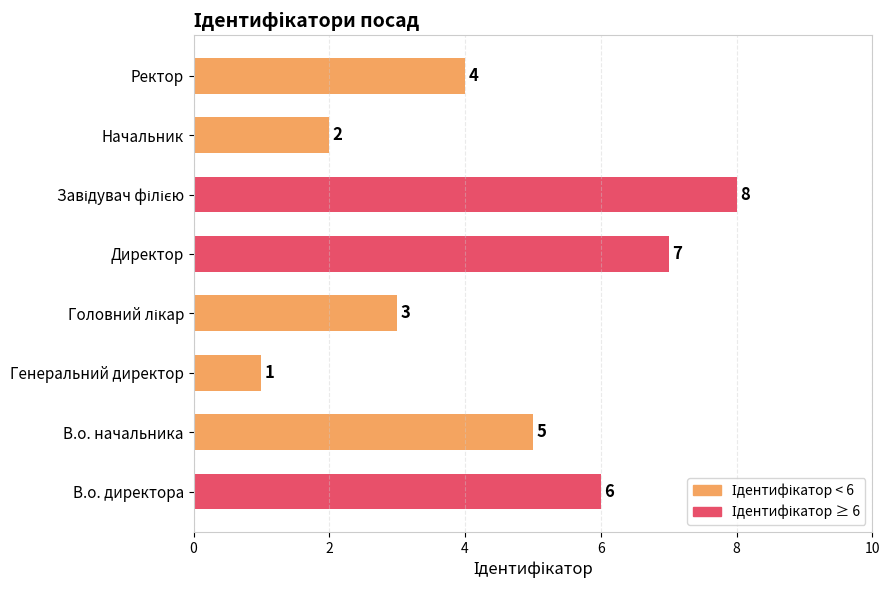

What is the greatest value displayed?

8